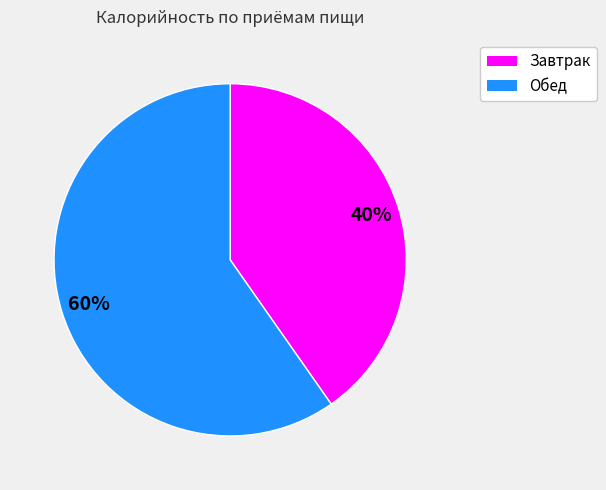

Which category has the biggest portion of the pie?

Обед